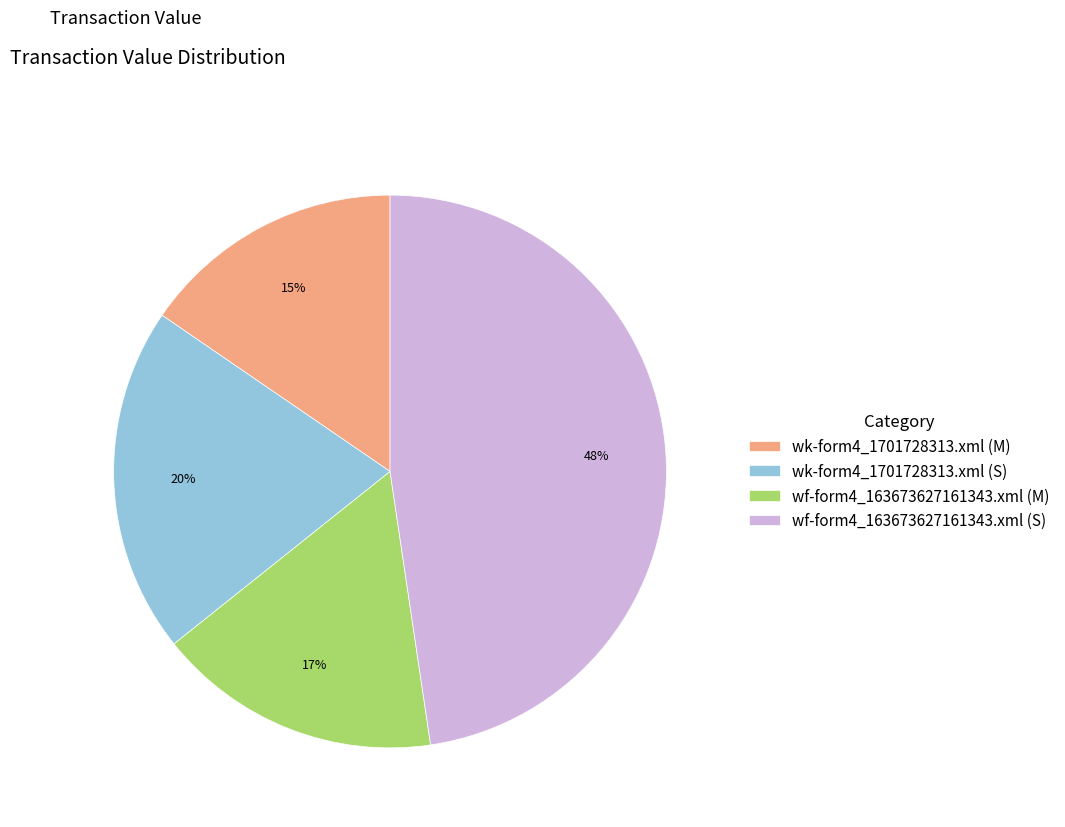

Is it true that wf-form4_163673627161343.xml (M) is 11% of the pie?

False